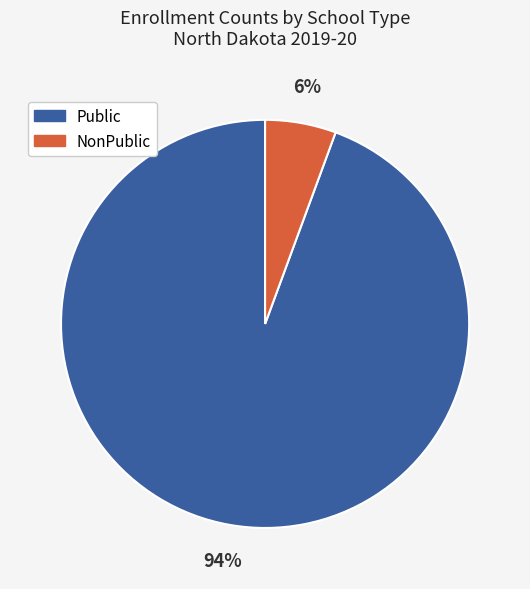

Does Public represent more than half of the total?

Yes